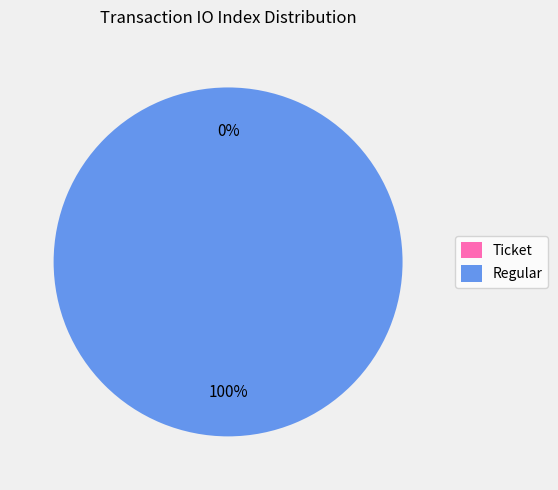

What is the total percentage of Ticket and Regular?

100.0%